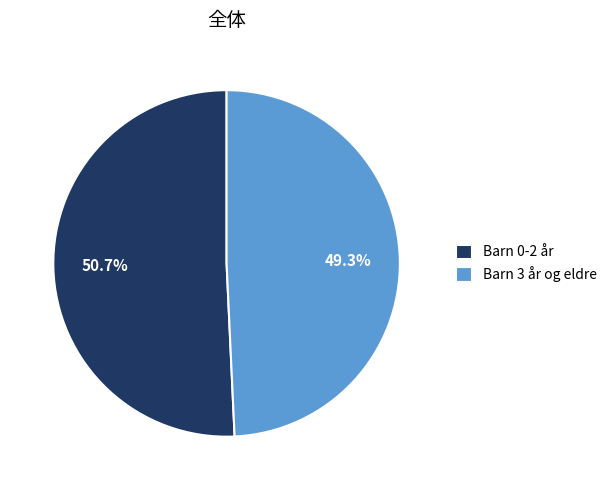

To the nearest percent, what percentage of the pie is Barn 3 år og eldre?

49%